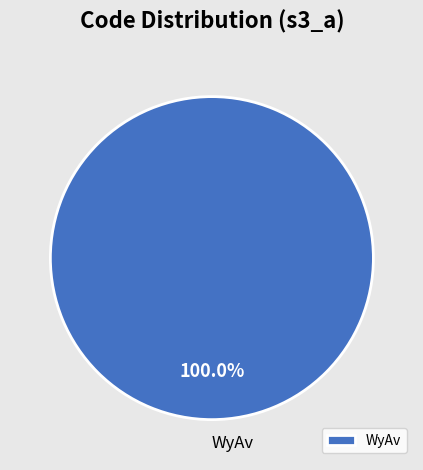

Is there any slice that represents more than half of the pie?

Yes